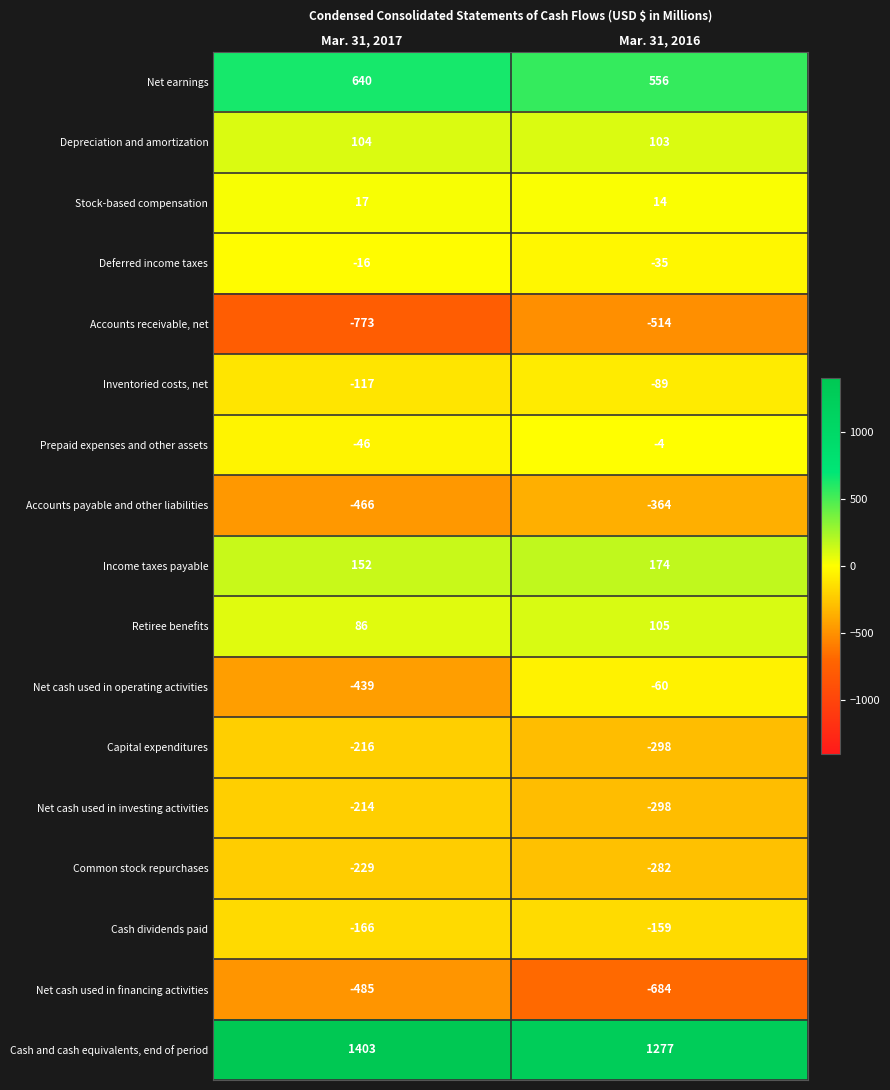

Rank the series at Mar. 31, 2017 from highest to lowest value.

Cash and cash equivalents, end of period, Net earnings, Income taxes payable, Depreciation and amortization, Retiree benefits, Stock-based compensation, Deferred income taxes, Prepaid expenses and other assets, Inventoried costs, net, Cash dividends paid, Net cash used in investing activities, Capital expenditures, Common stock repurchases, Net cash used in operating activities, Accounts payable and other liabilities, Net cash used in financing activities, Accounts receivable, net